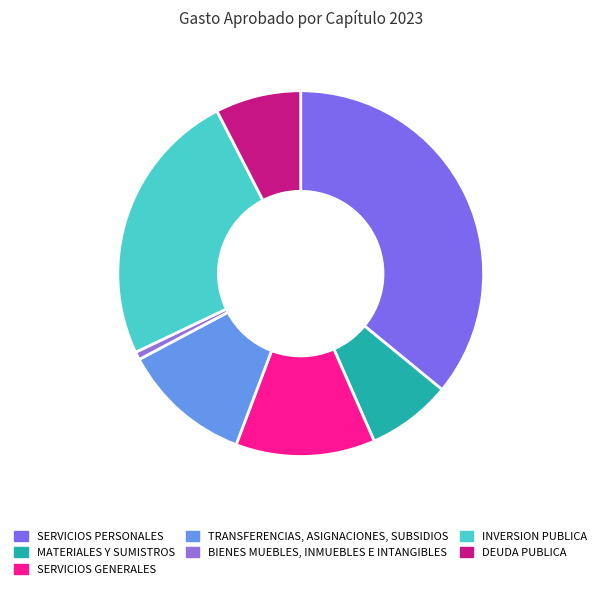

Between SERVICIOS PERSONALES and INVERSION PUBLICA, which is larger?

SERVICIOS PERSONALES